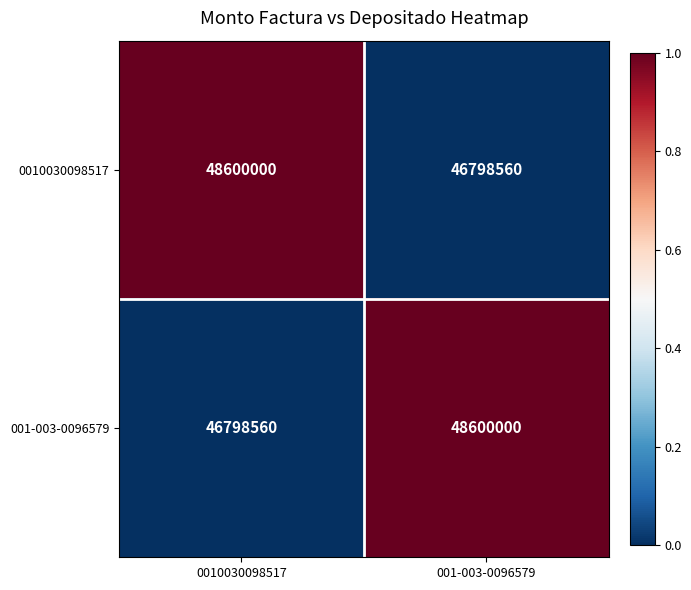

Is it true that 0010030098517 equals 64725244 at 0010030098517?

False